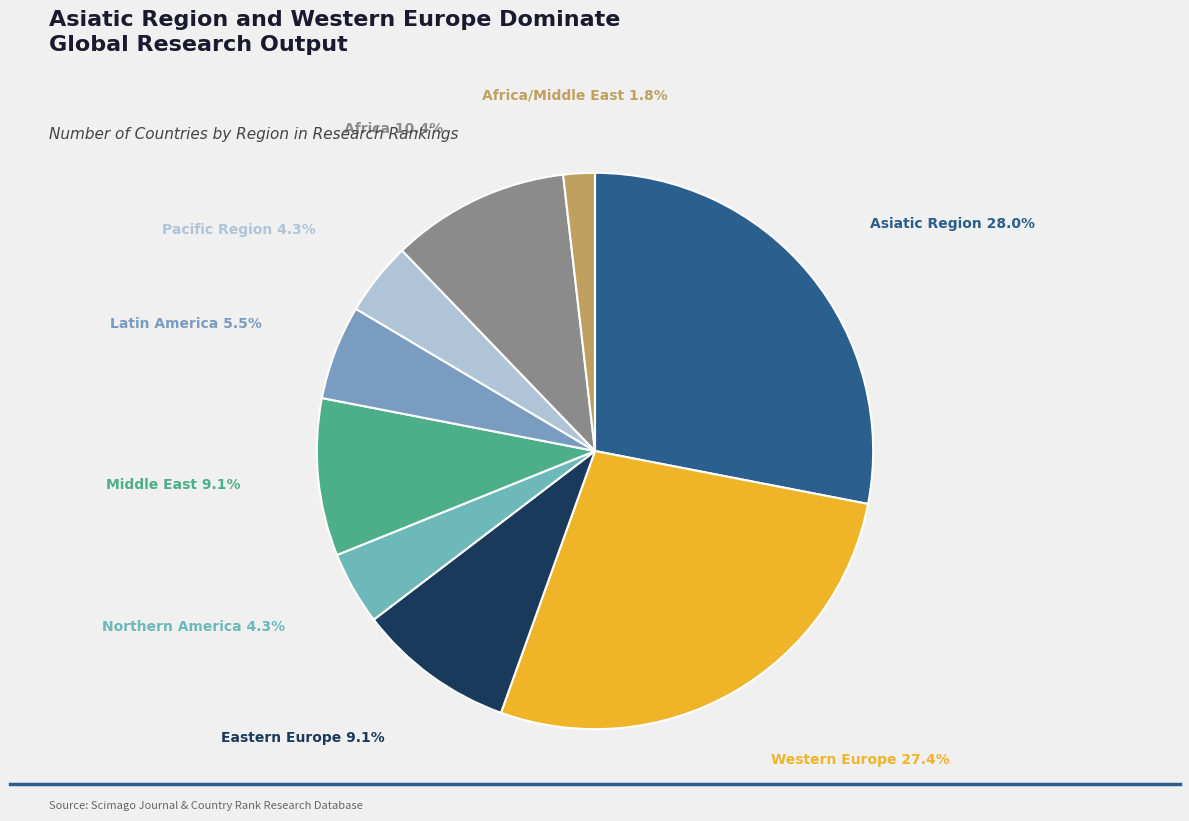

To the nearest percent, what is the average slice percentage?

11%